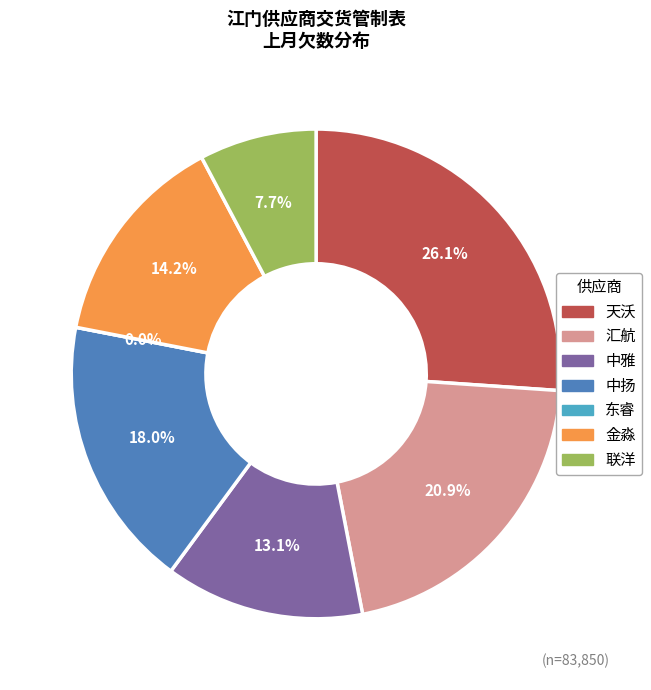

How many segments does this pie chart have?

7